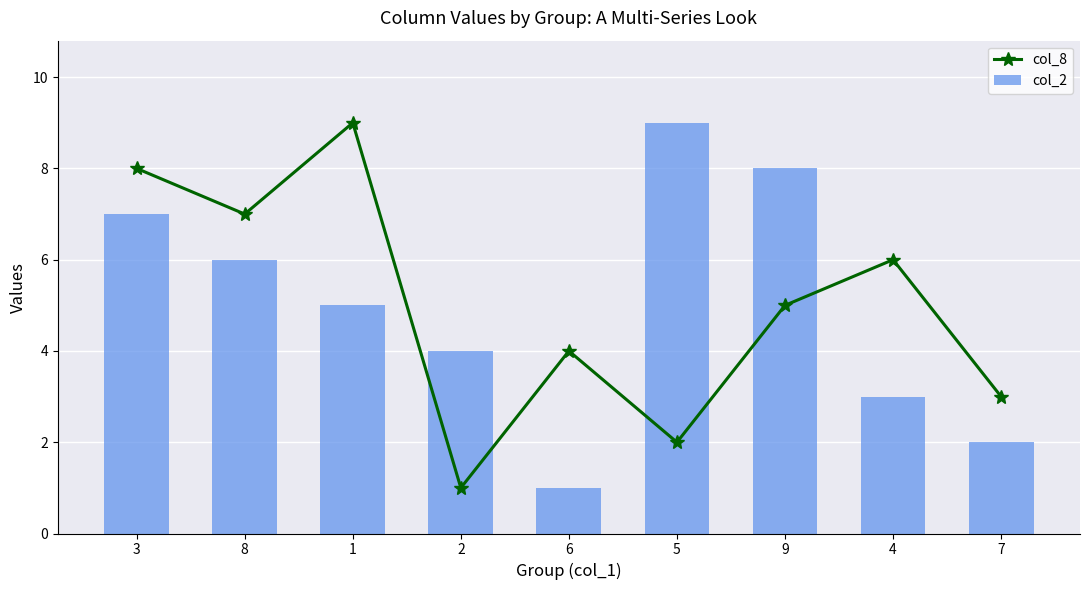

At which label does col_2 first exceed 5?

3